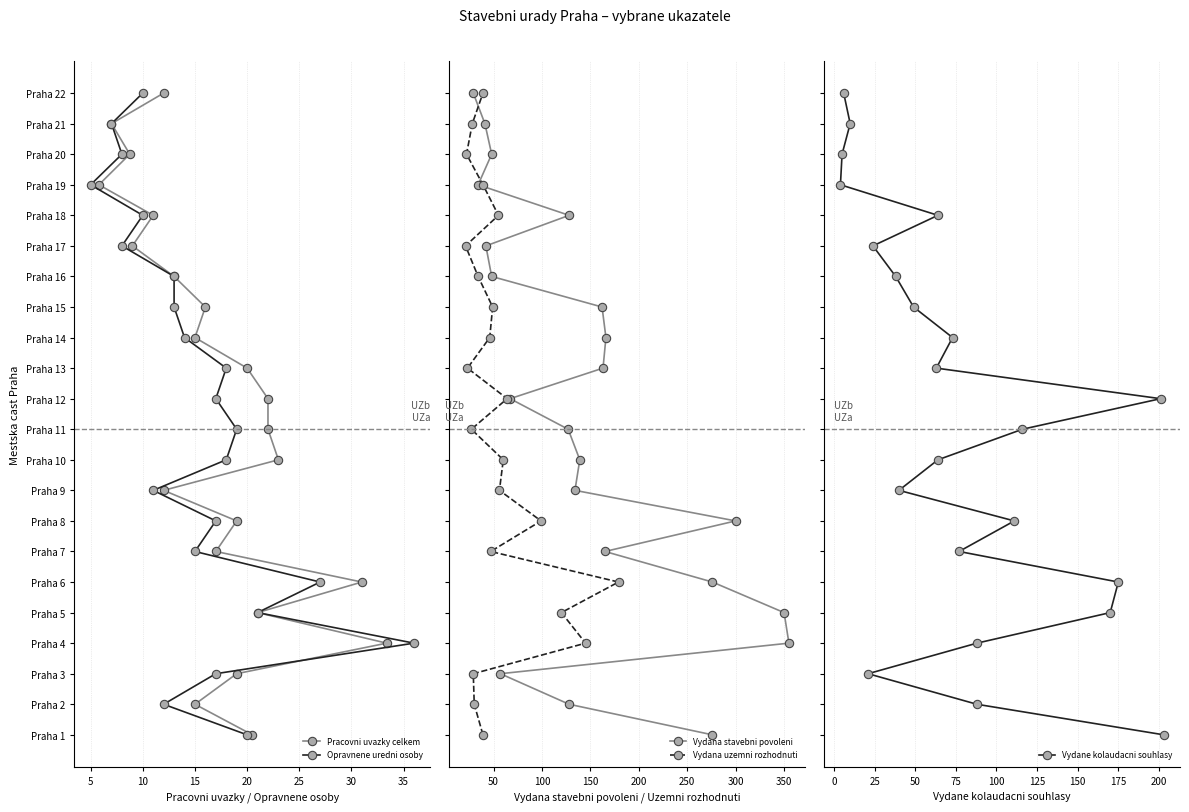

Which series has the largest range (max minus min)?

Pracovni uvazky celkem